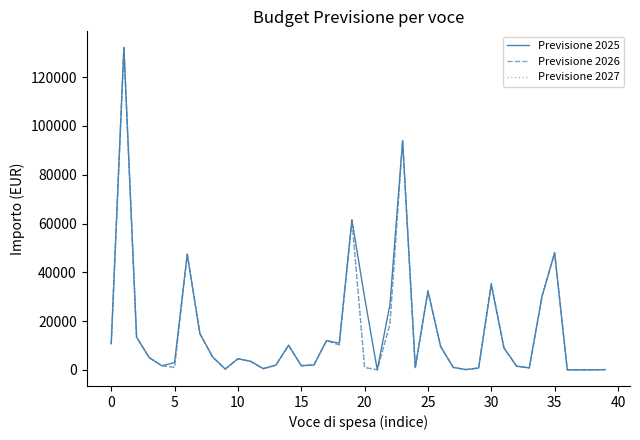

What is the greatest value displayed?

132205.0